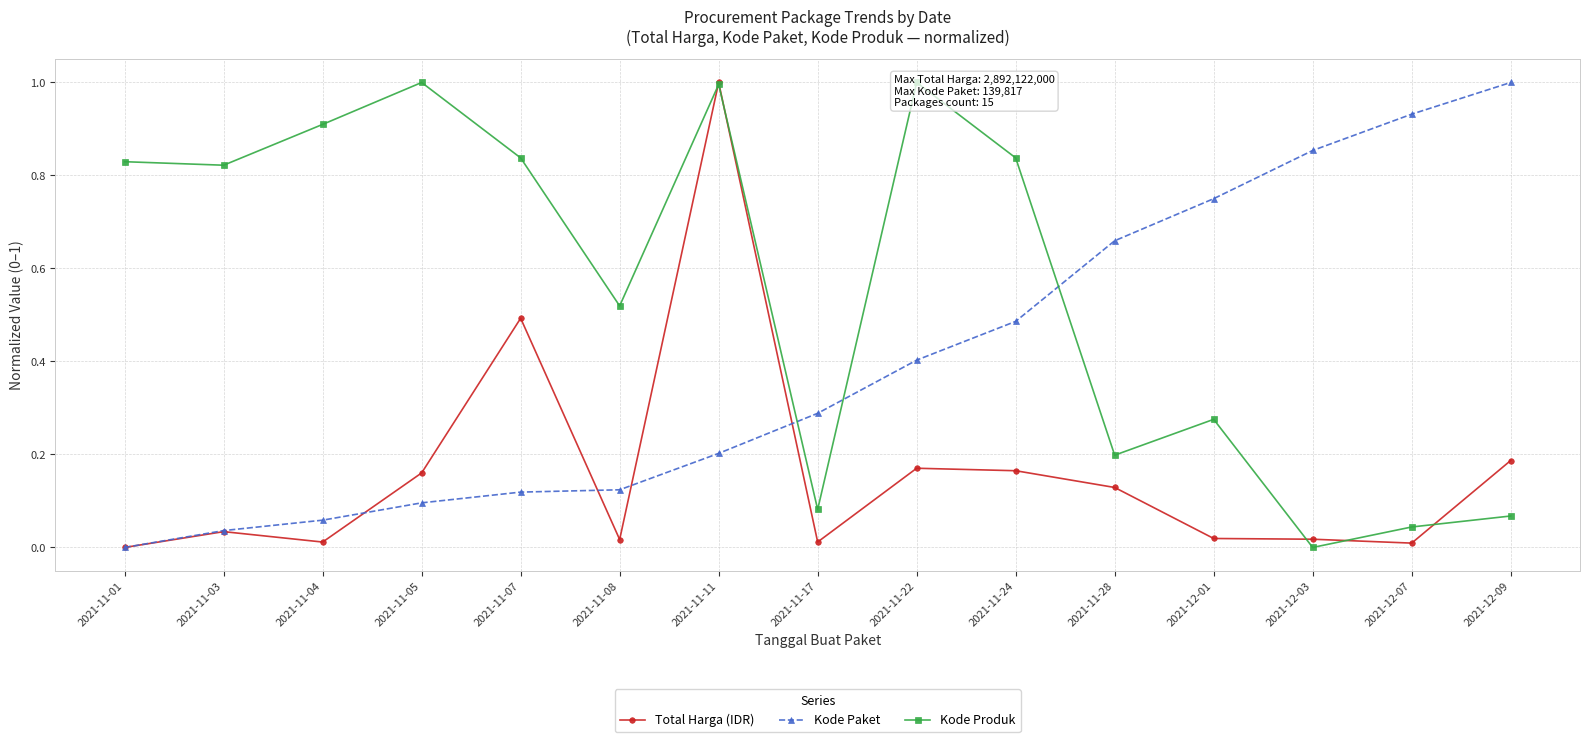

The value of Kode Produk at 2021-11-07 is 1.2. True or false?

False